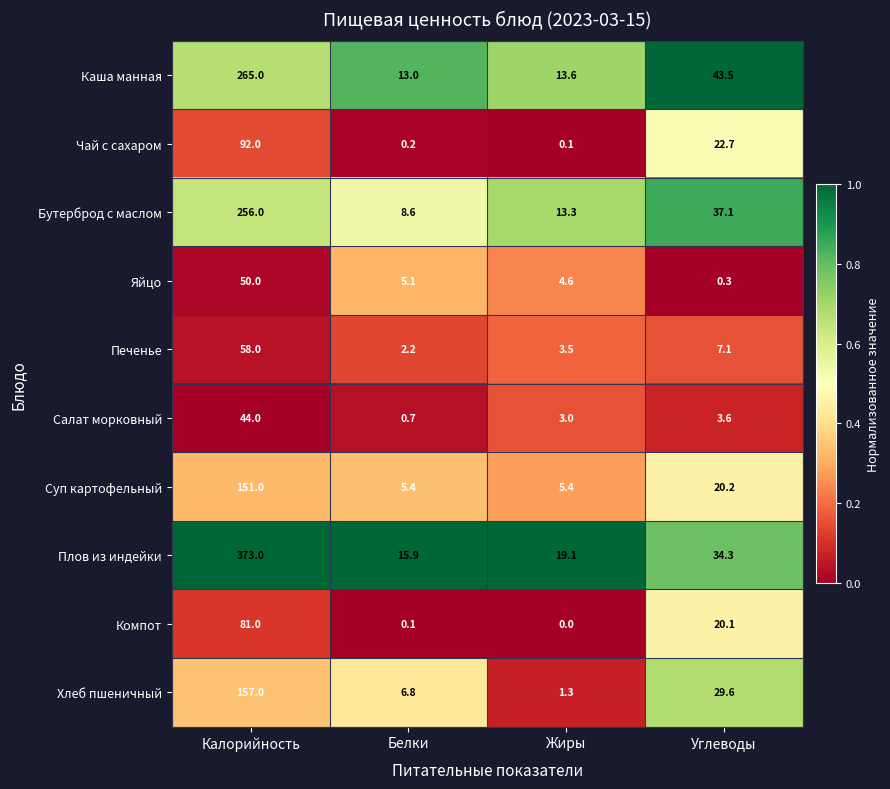

How many series are shown in this chart?

10